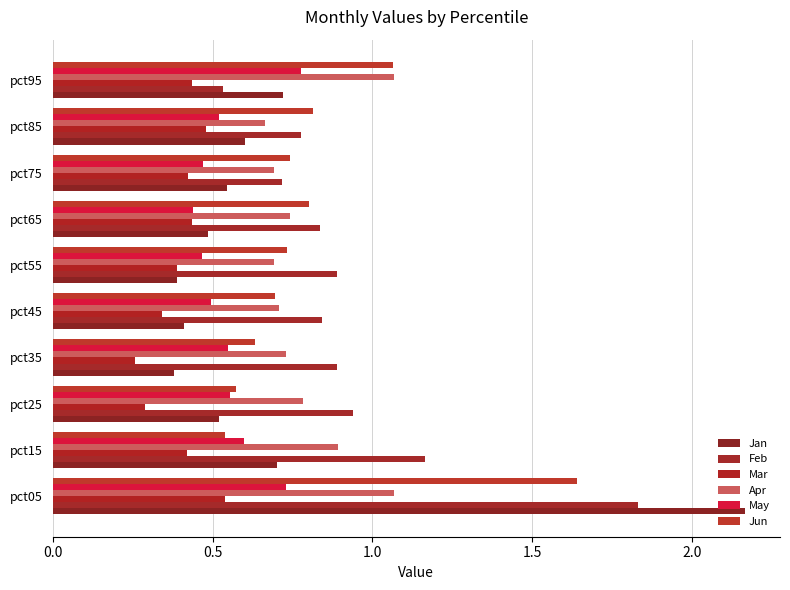

Count the number of data series in this chart.

6